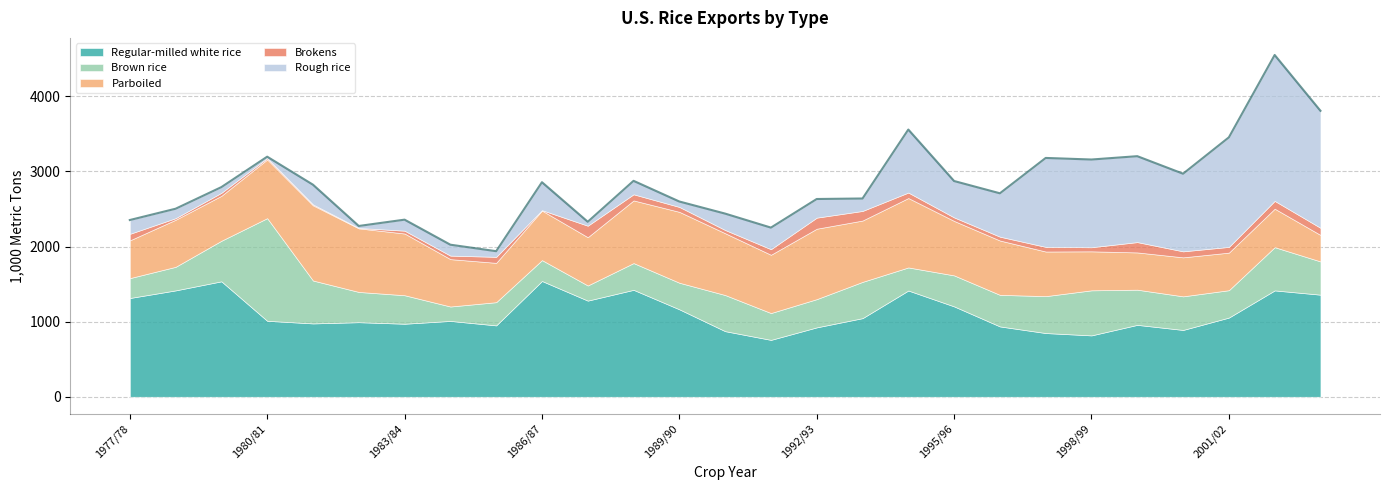

Which series has the largest range (max minus min)?

Rough rice